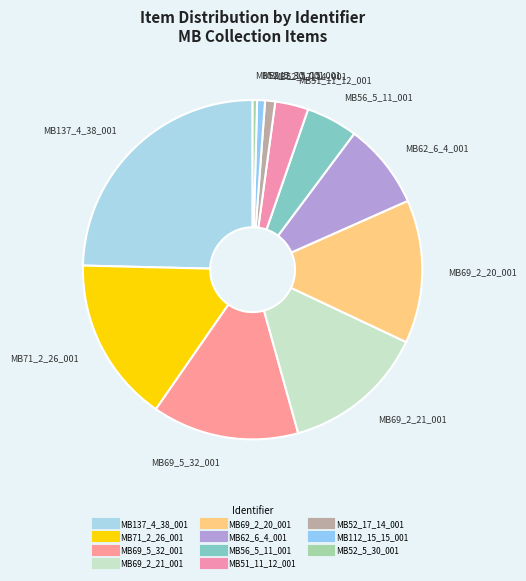

True or false: MB137_4_38_001 accounts for 16% of the total.

False